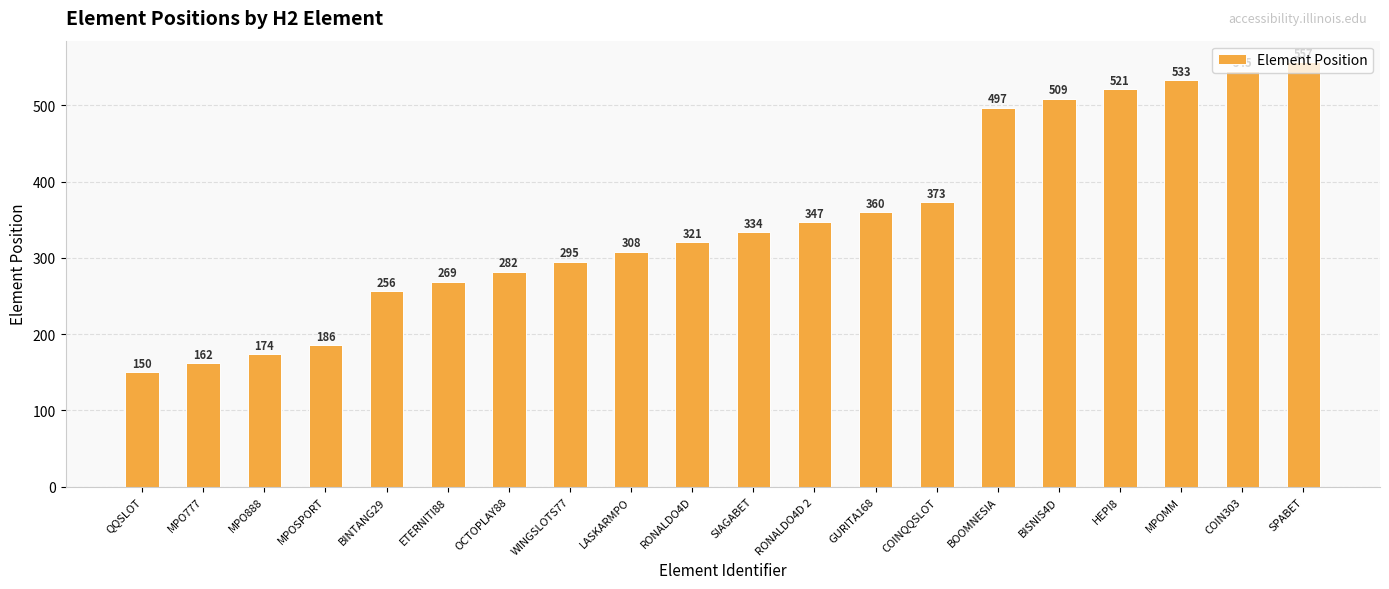

Rank the categories by value from lowest to highest.

QQSLOT, MPO777, MPO888, MPOSPORT, BINTANG29, ETERNITI88, OCTOPLAY88, WINGSLOTS77, LASKARMPO, RONALDO4D, SIAGABET, RONALDO4D 2, GURITA168, COINQQSLOT, BOOMNESIA, BISNIS4D, HEPI8, MPOMM, COIN303, SPABET